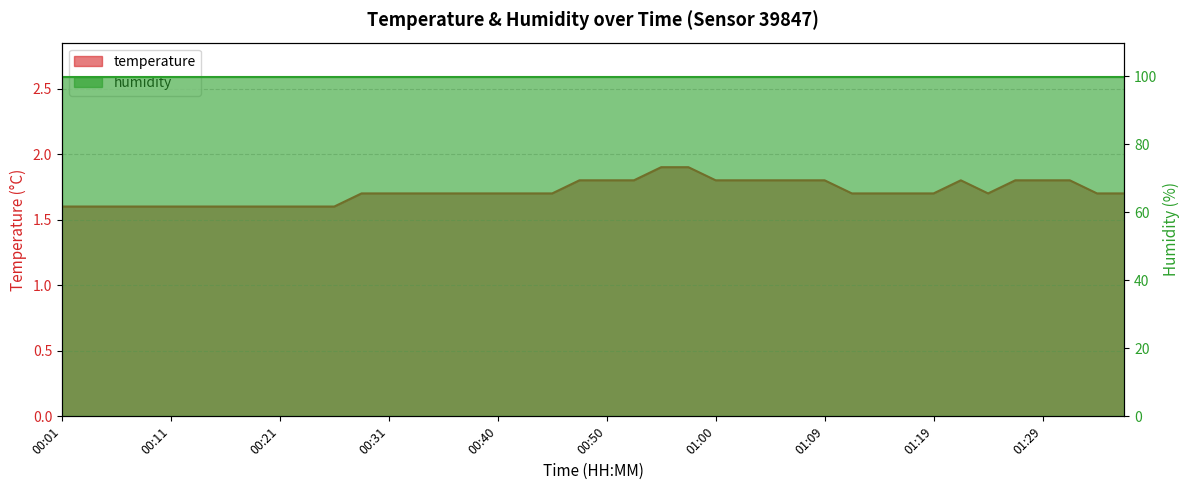

Is it true that the value at 00:21 is 1.6?

True